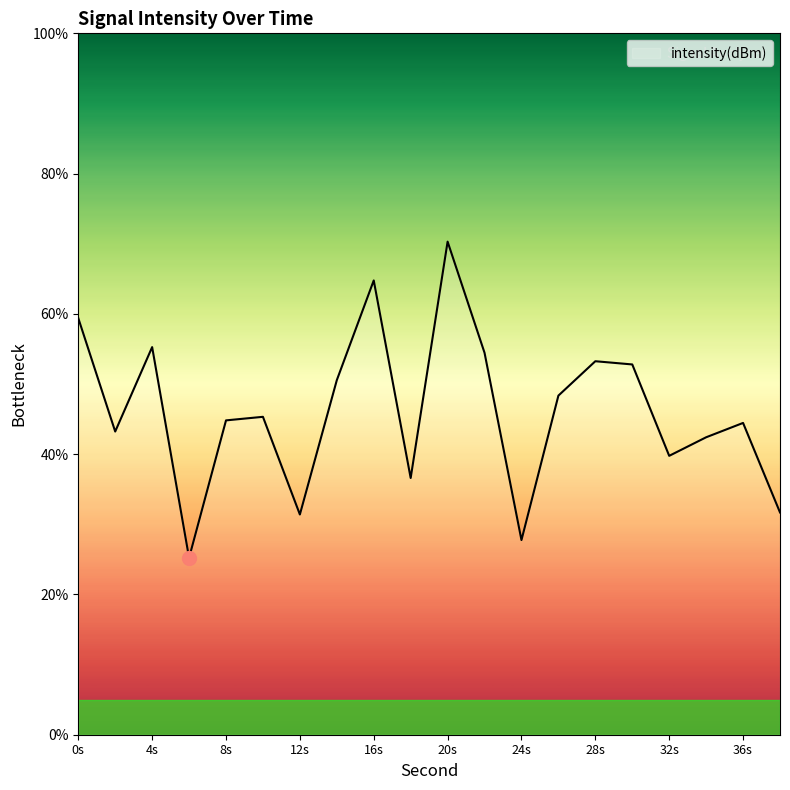

What is the difference between the maximum and minimum values?

45.1